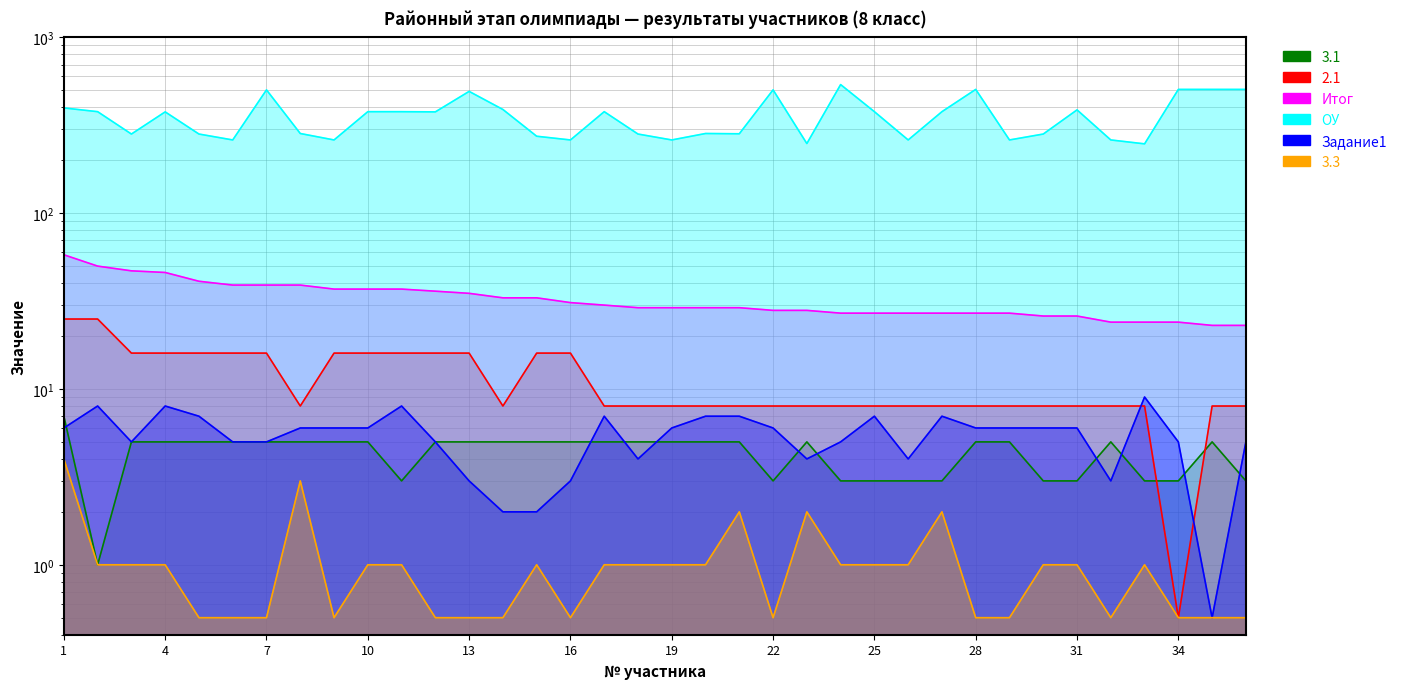

Which has a higher value, 1 or 33?

1